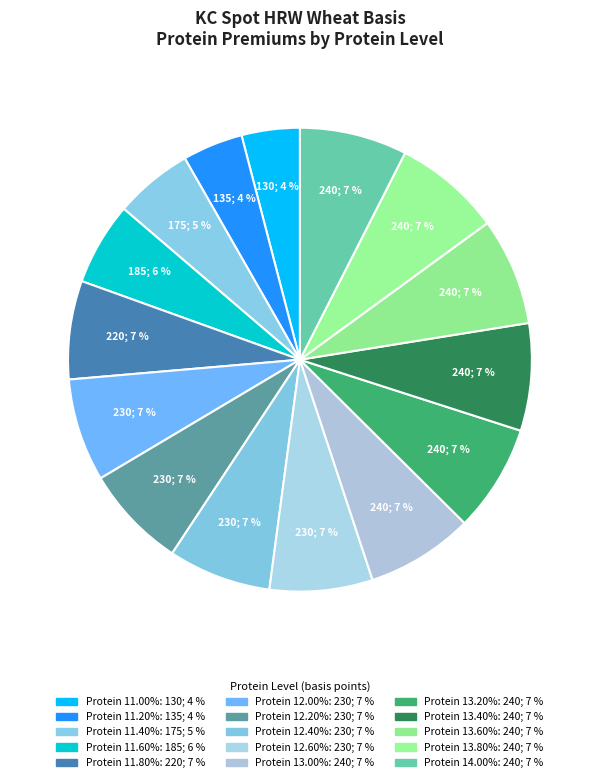

Count the number of slices in the pie.

15